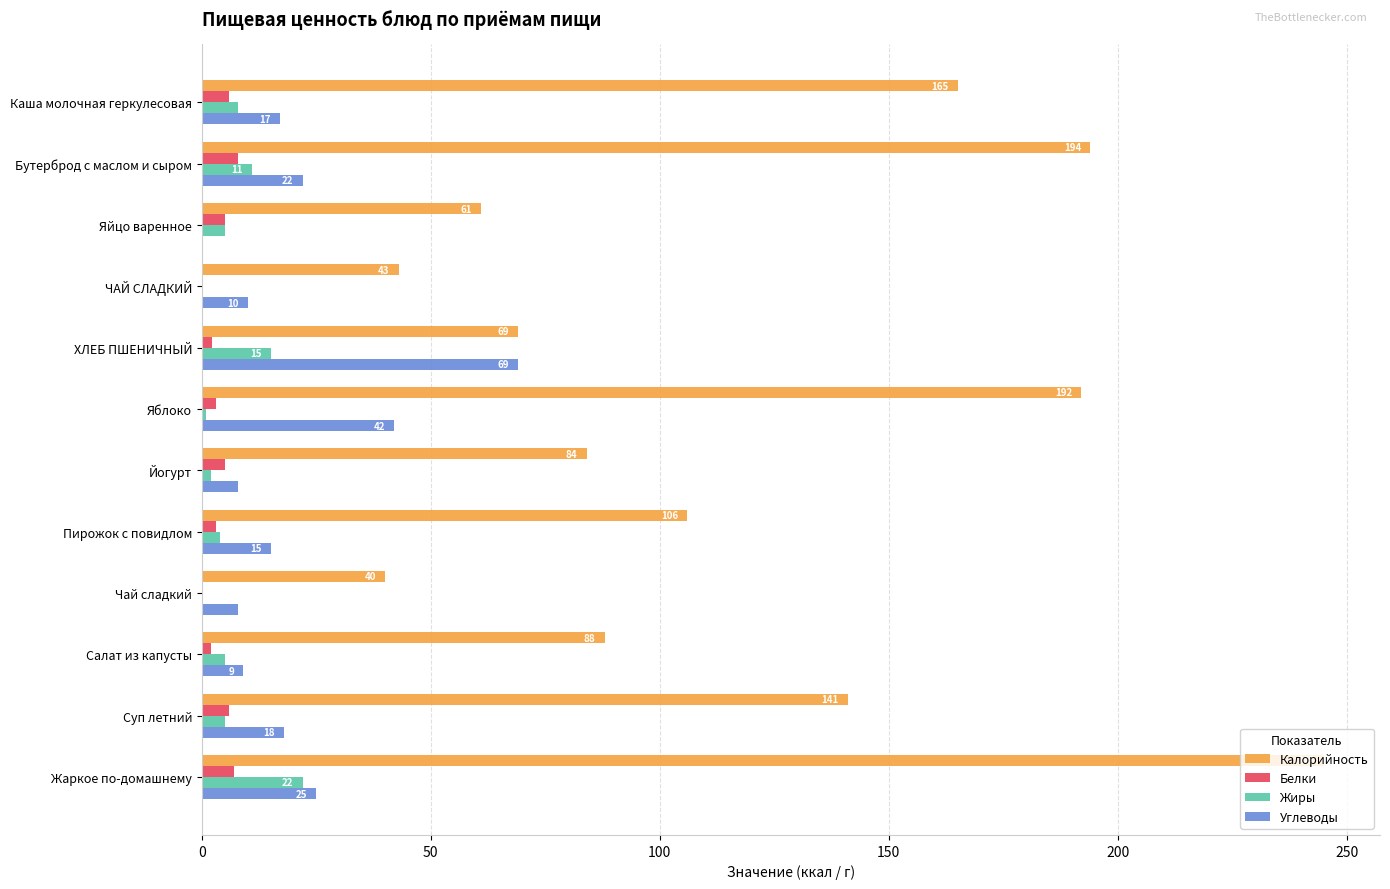

Is it true that Калорийность equals 192.0 at Яблоко?

True